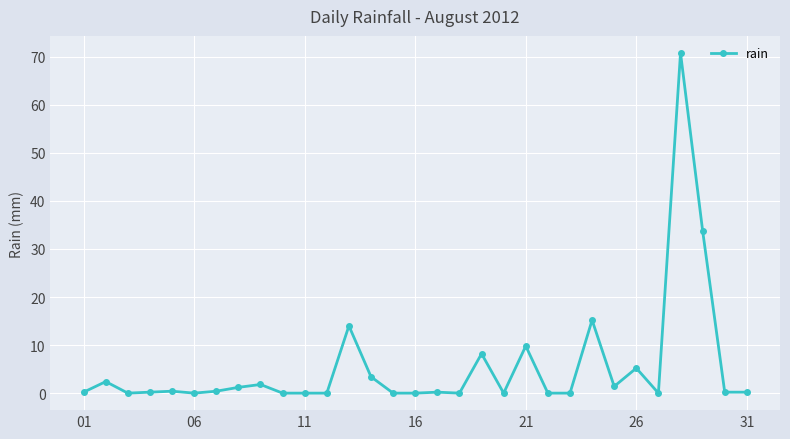

What is the maximum value shown in the chart?

70.8